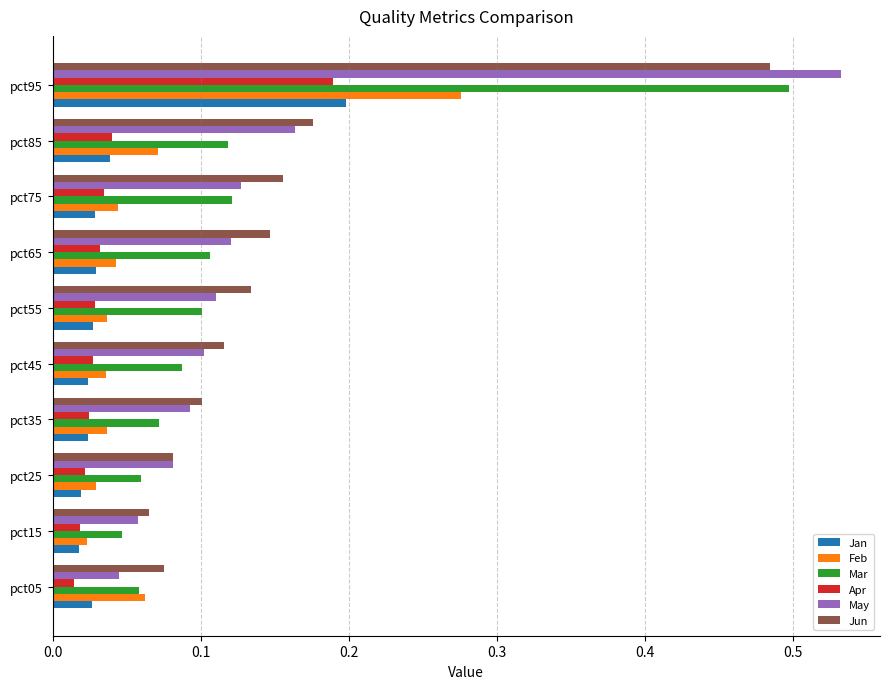

At which category is the sum across all series the highest?

pct95